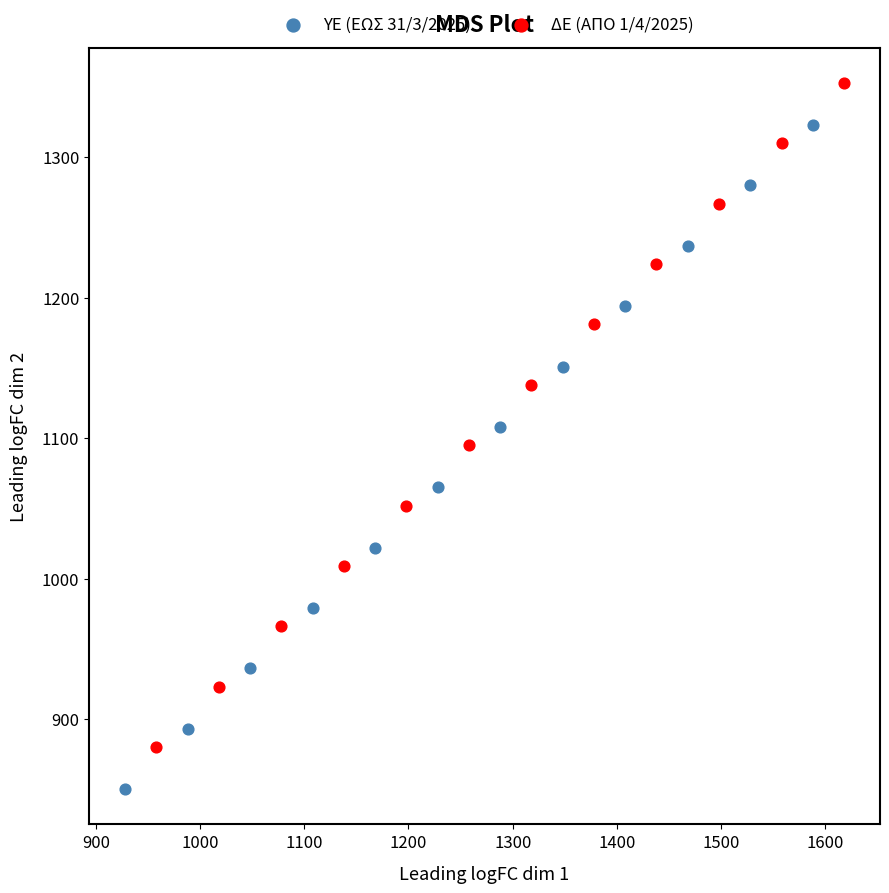

Which series contains the lowest Y value?

ΥΕ (ΕΩΣ 31/3/2025)